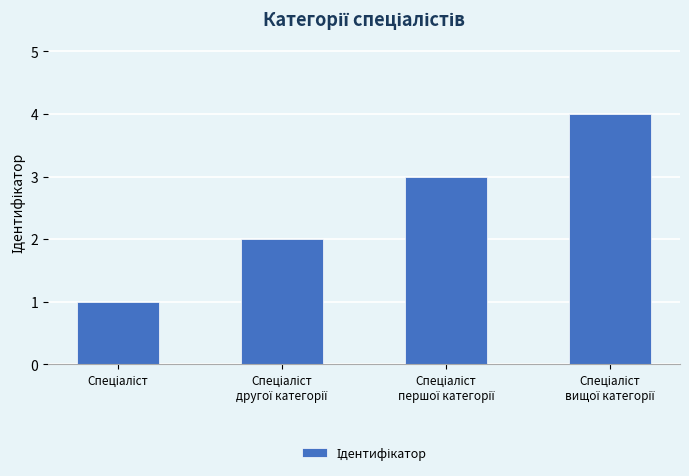

What is the maximum value shown in the chart?

4